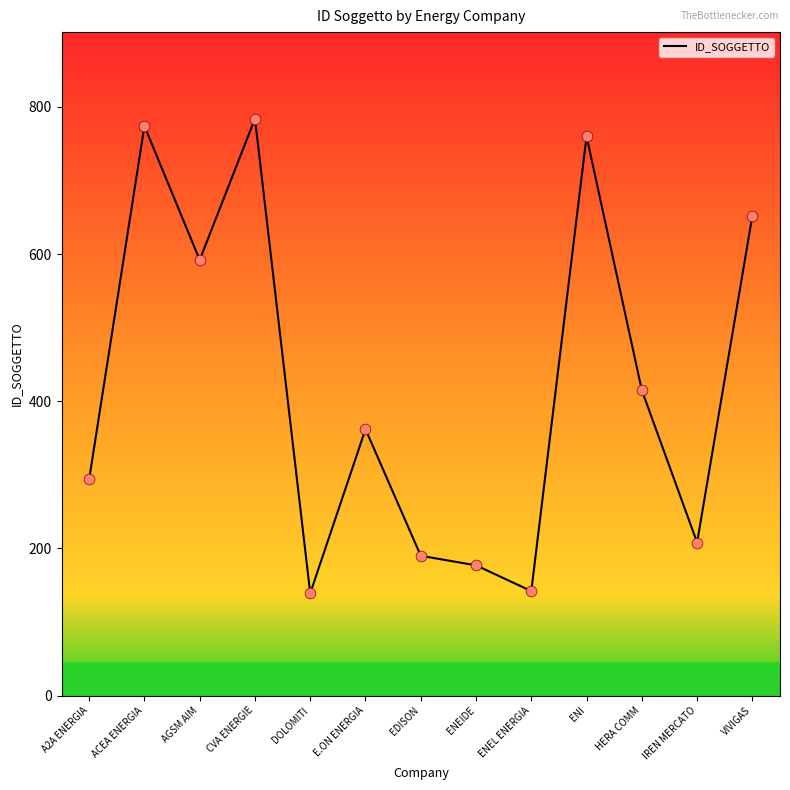

What is the change in value from ENI to HERA COMM?

-345